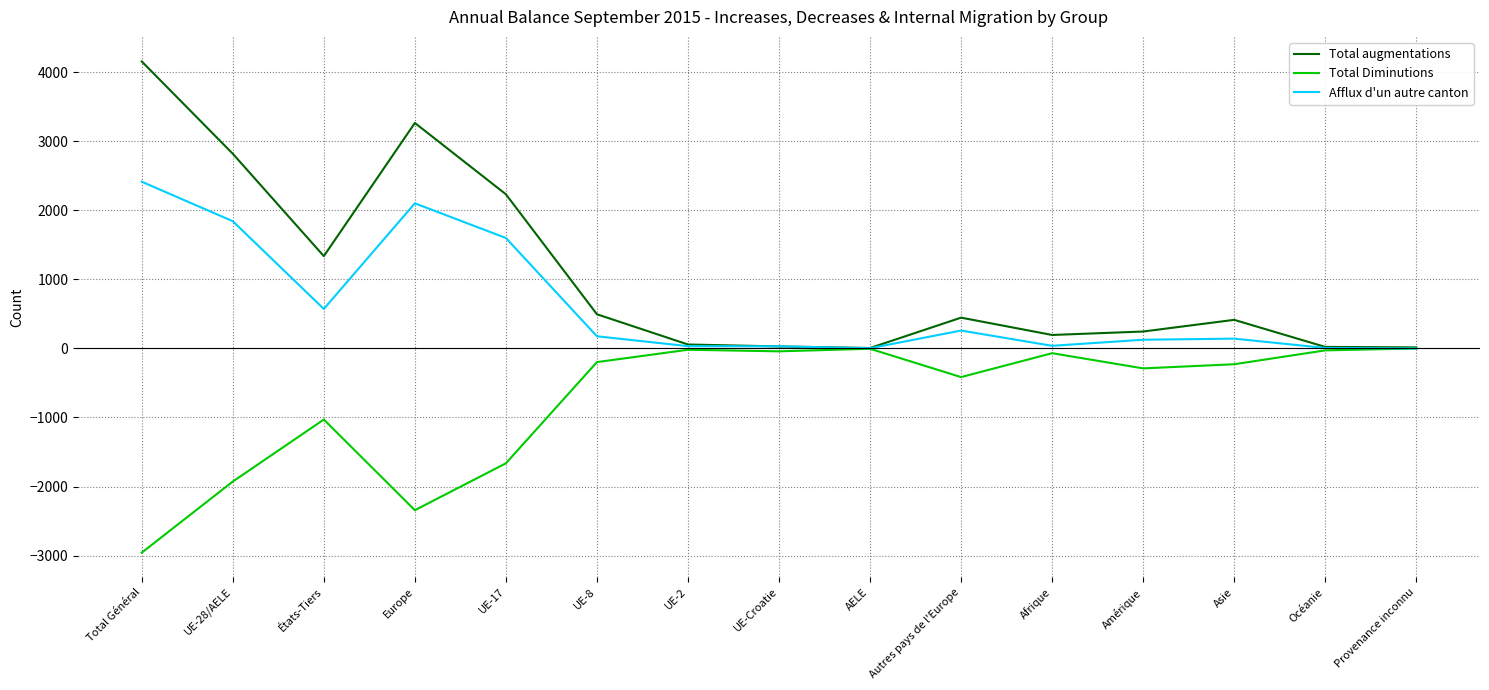

What is the difference between the highest and lowest values at Océanie?

50